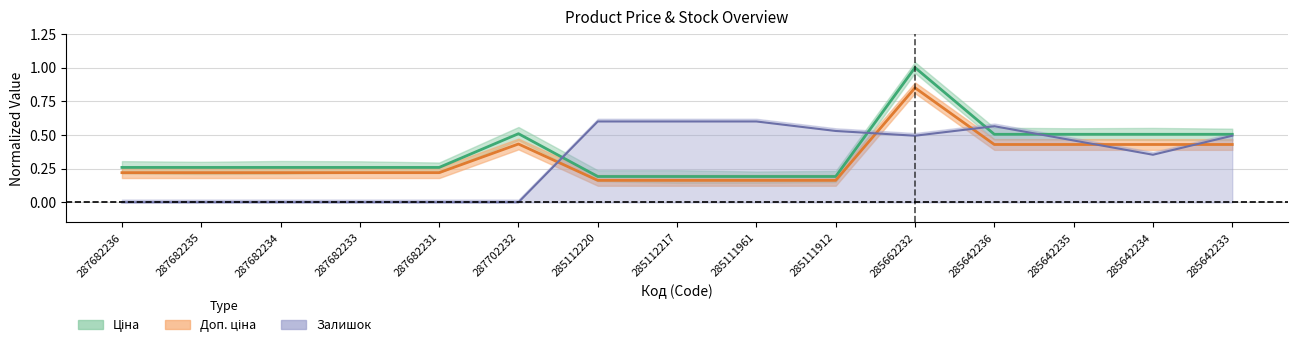

What is the sum of all Доп. ціна values?

4.7